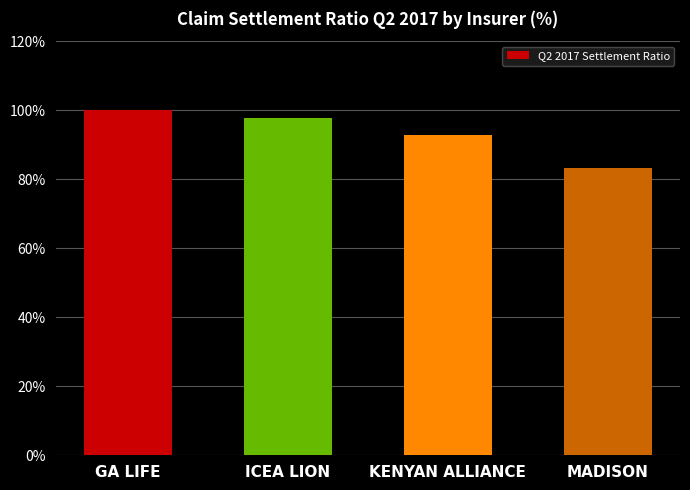

Reading right to left, transcribe all the data shown in this chart.

MADISON=83.3	KENYAN ALLIANCE=92.8	ICEA LION=97.8	GA LIFE=100.0